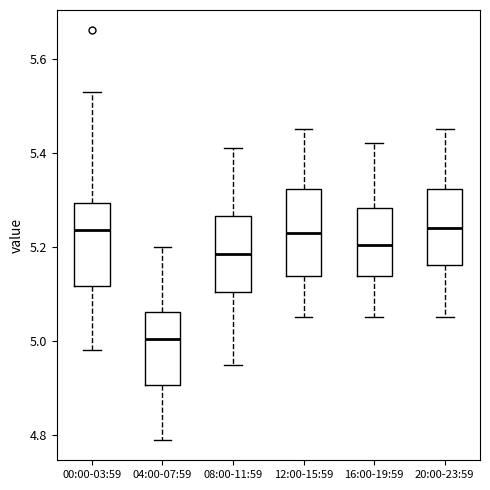

Where does the lower whisker of the box for 08:00-11:59 end on the y-axis? The values are not printed on the chart, so give them approximately, as read against the axis.

4.96